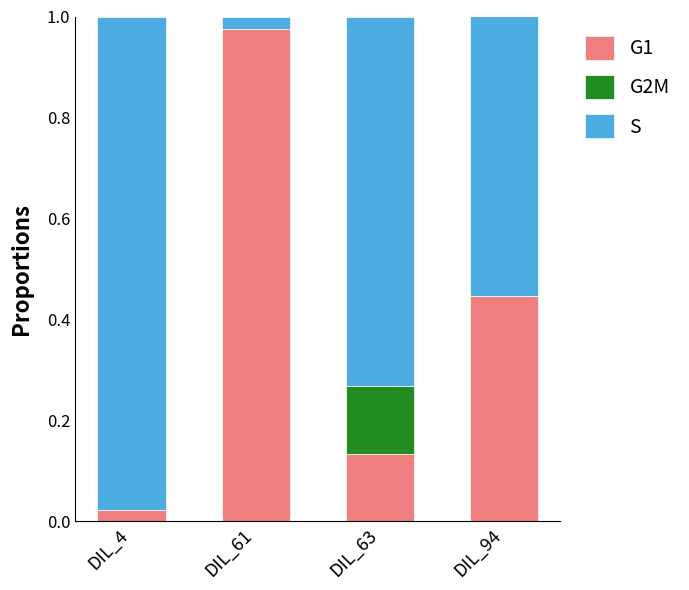

The value of G1 at DIL_94 is 0.8. True or false?

False